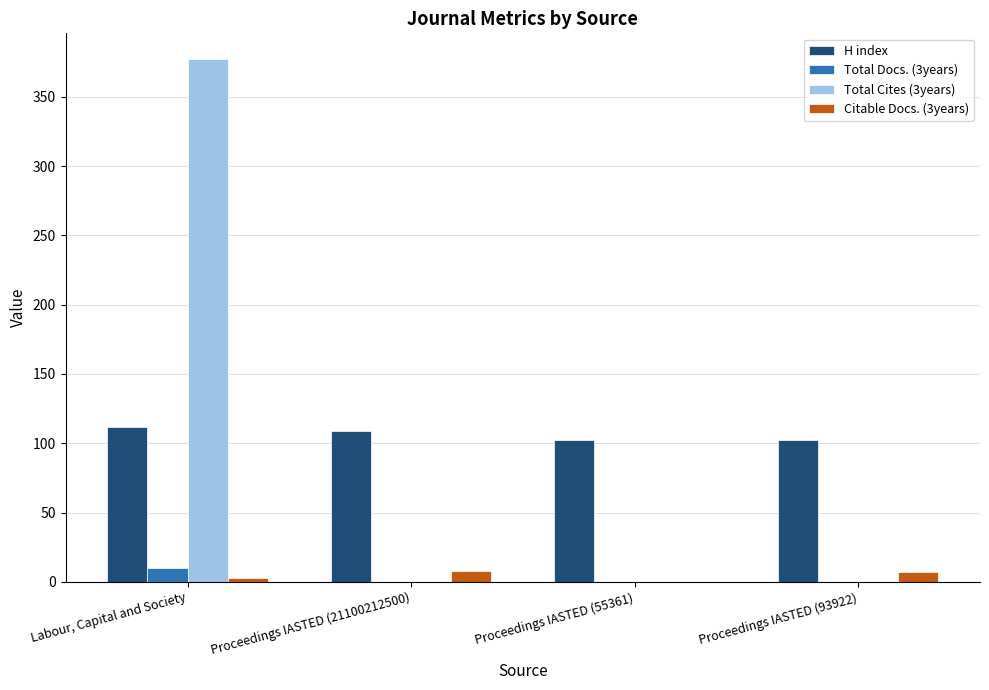

At which category does the chart reach its peak across all series?

Labour, Capital and Society